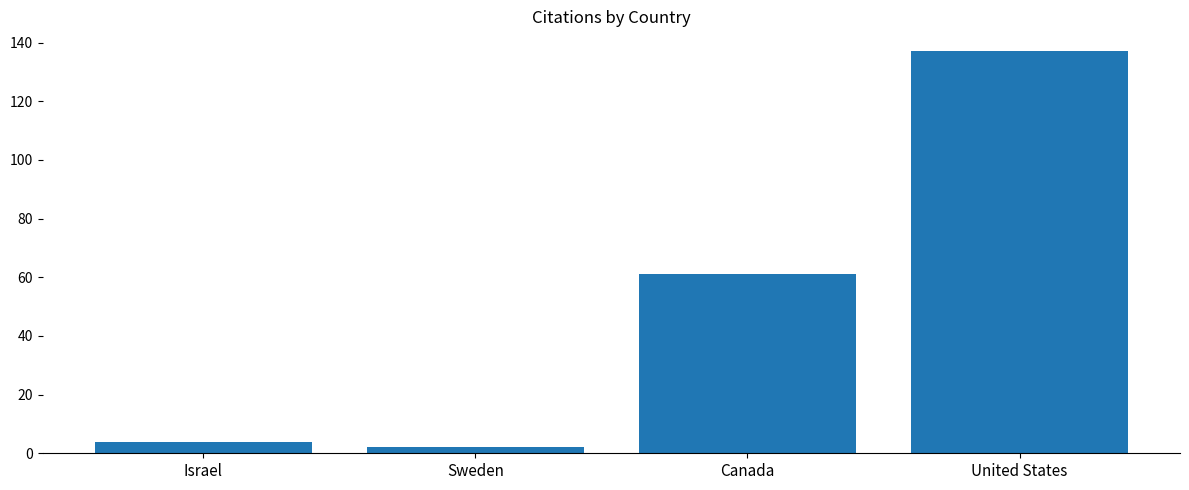

True or false: the data shows 4 at Israel.

True